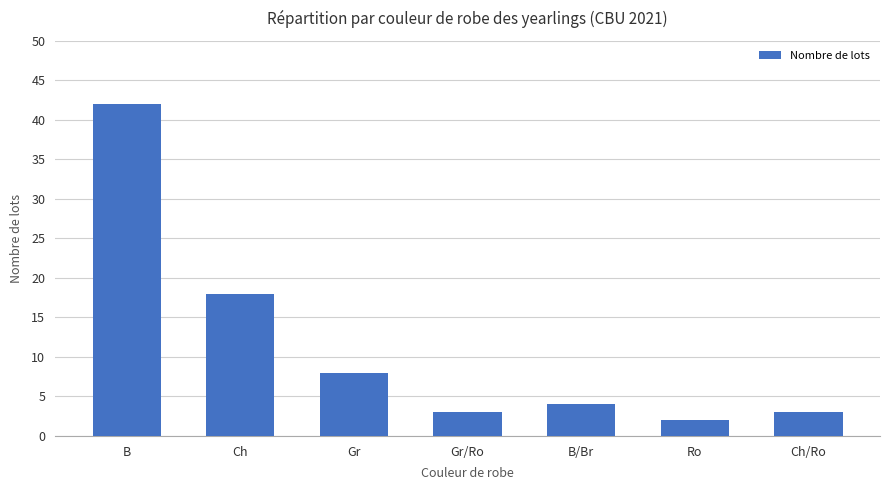

What is the label of the 3rd bar from the right?

B/Br